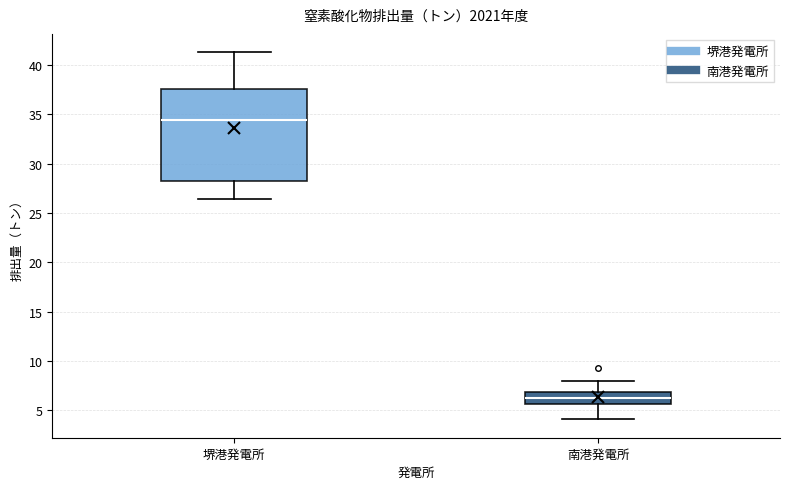

Which box is the tallest, from its lower edge to its upper edge?

堺港発電所